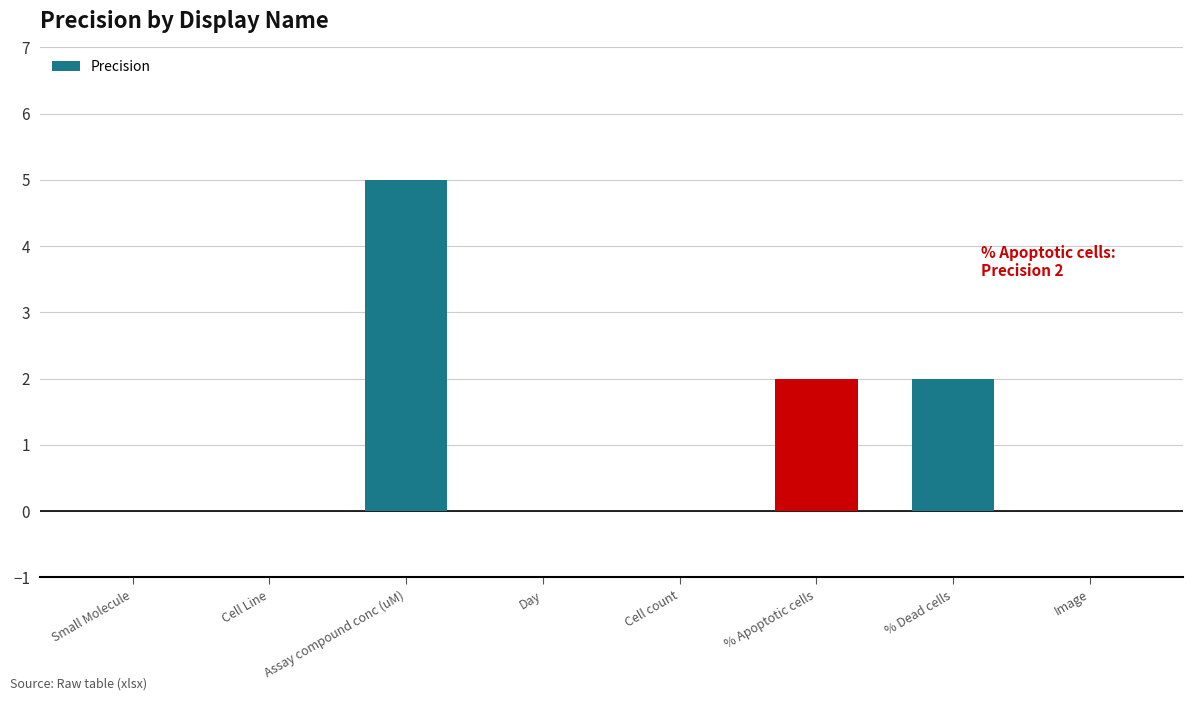

How many categories are shown in the chart?

8